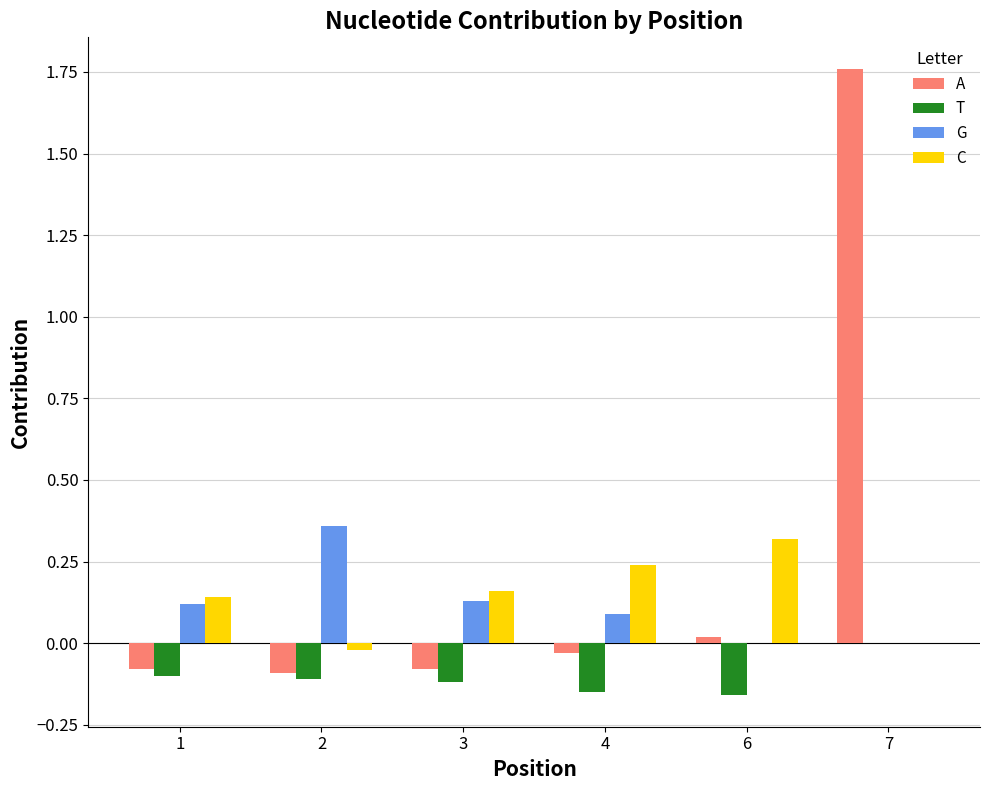

What is the sum of all T values?

-0.6